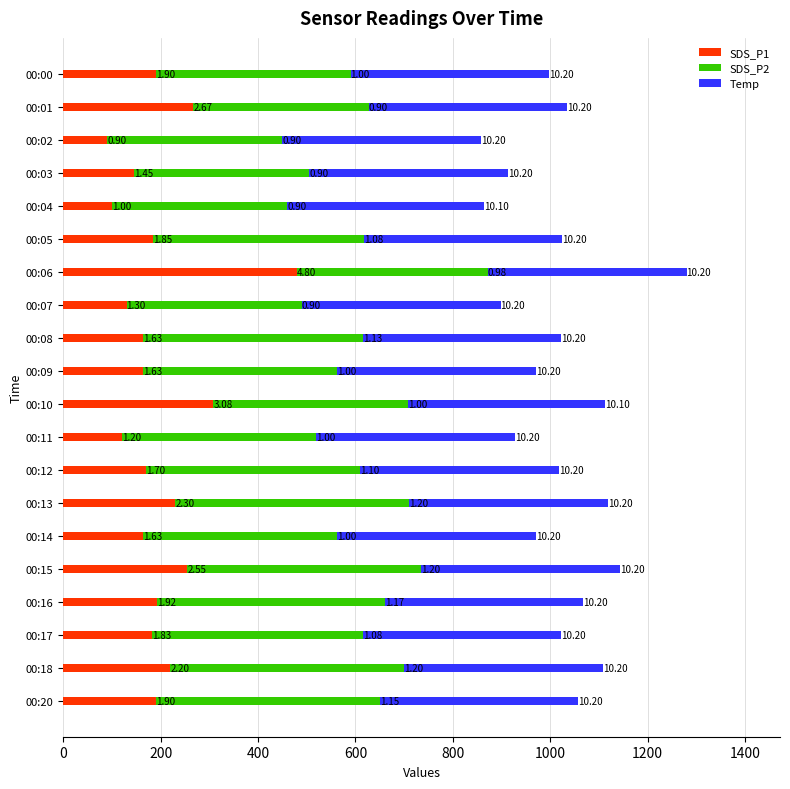

What are all the series names shown in the legend?

SDS_P1, SDS_P2, Temp